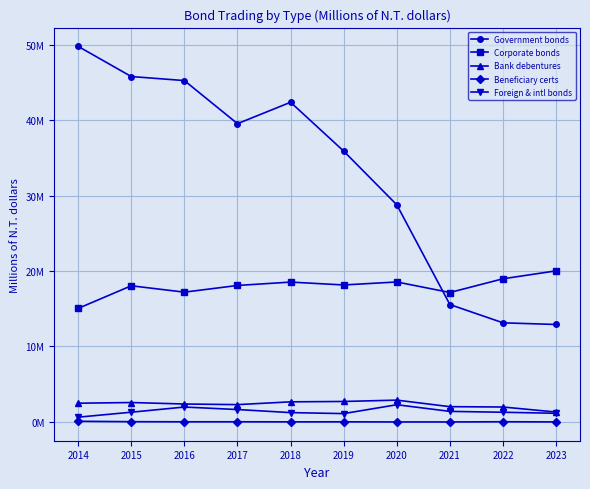

Rank the series by their maximum value, from lowest to highest.

Beneficiary certs, Foreign & intl bonds, Bank debentures, Corporate bonds, Government bonds